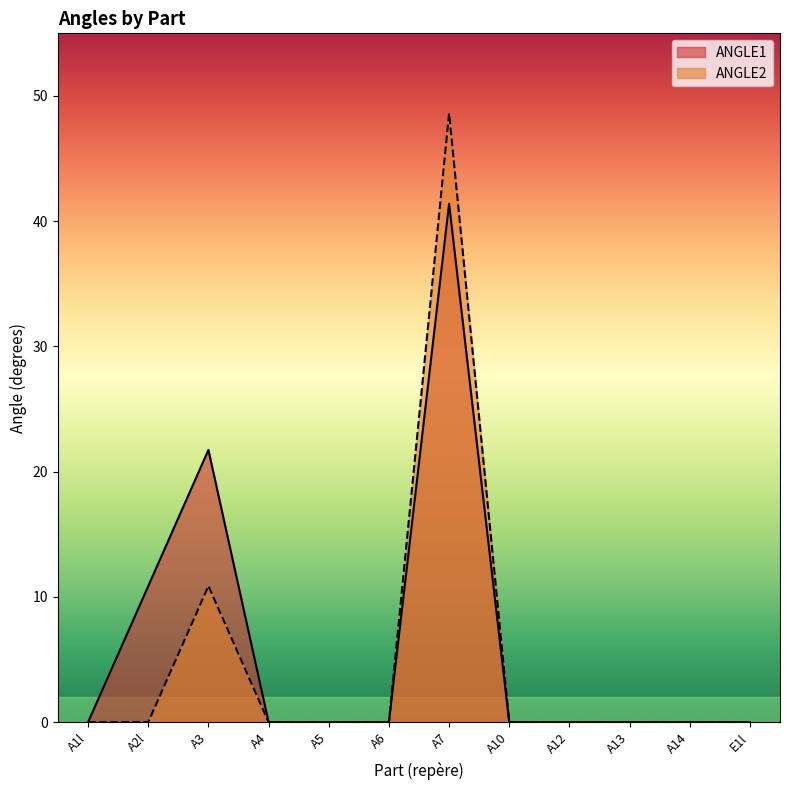

How many lines are shown in the chart?

2